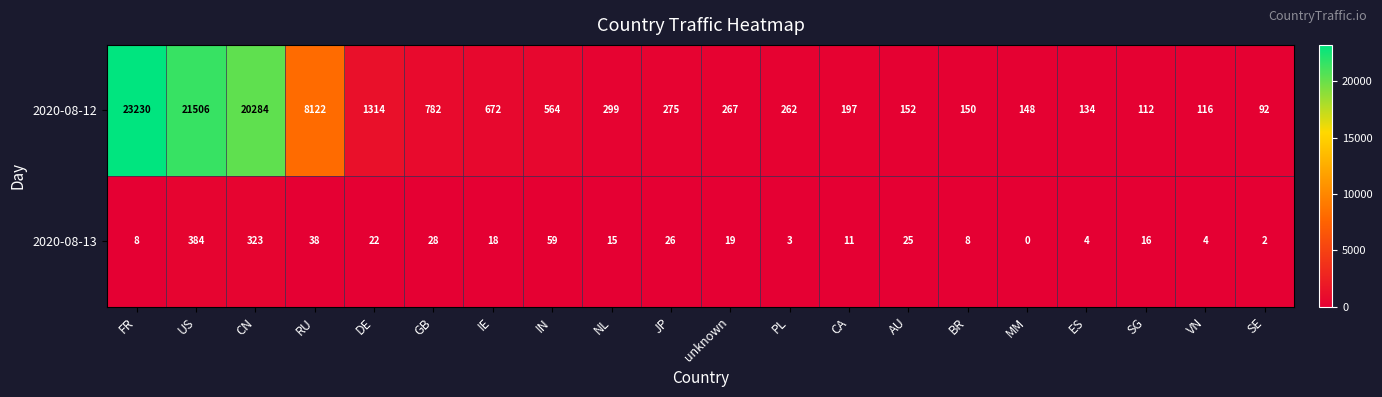

How many series are shown in this chart?

2